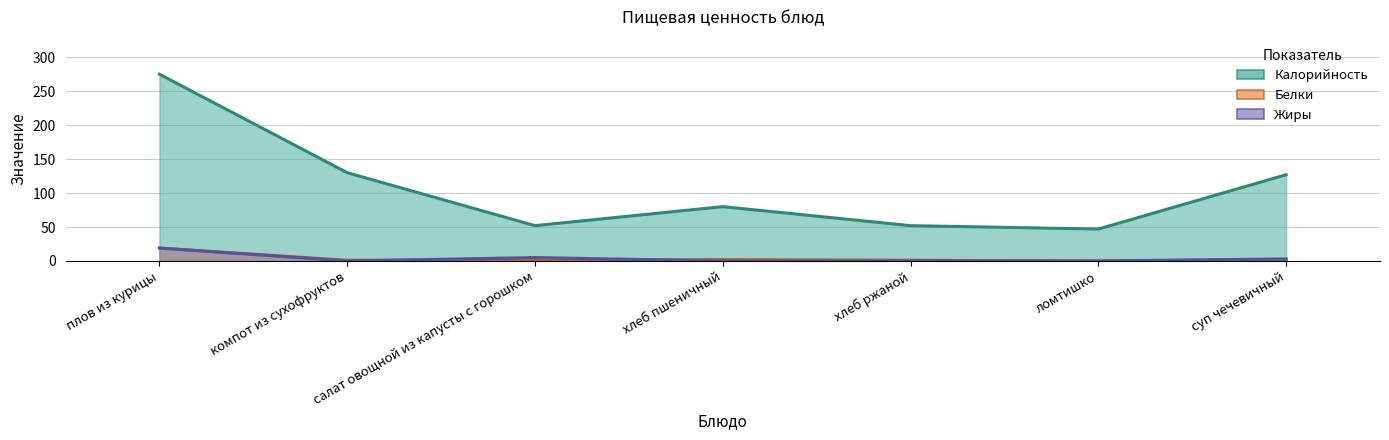

What position from the left is хлеб пшеничный?

4